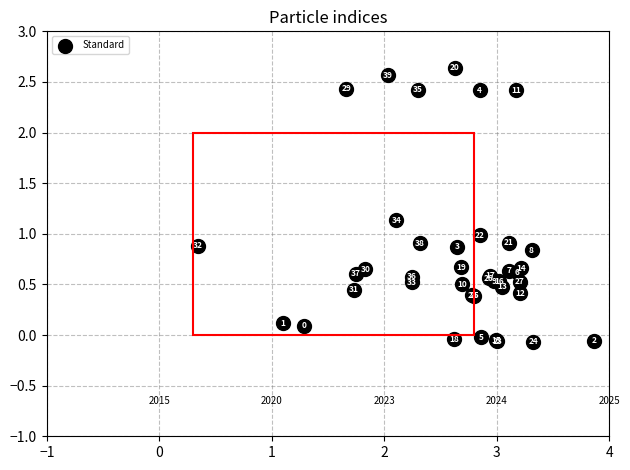

What Y value in the scatter plot is closest to 1?

1.0